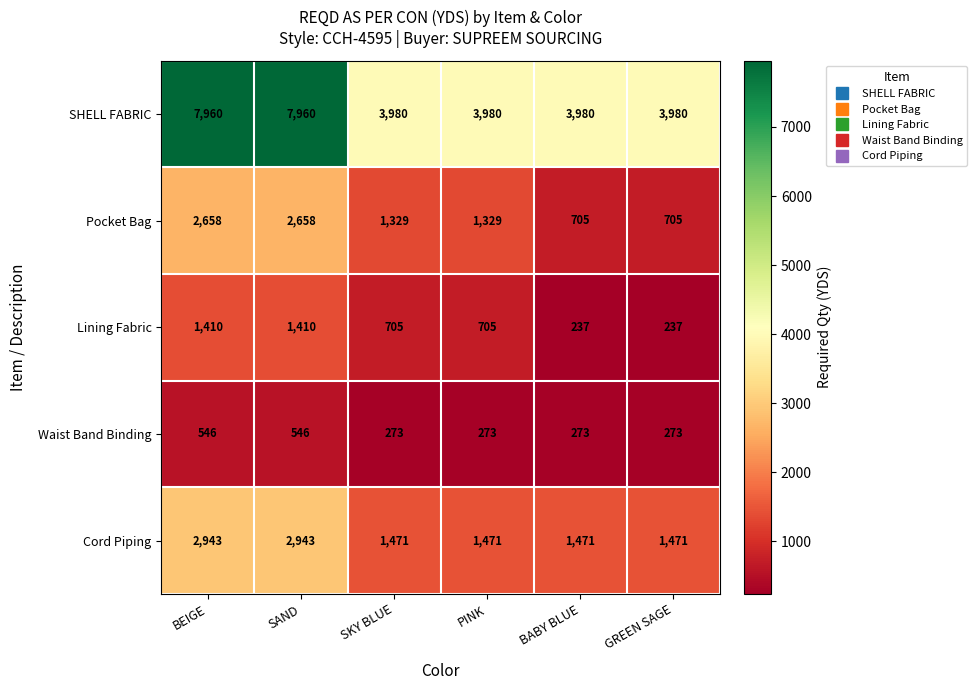

Which series has the largest range (max minus min)?

SHELL FABRIC